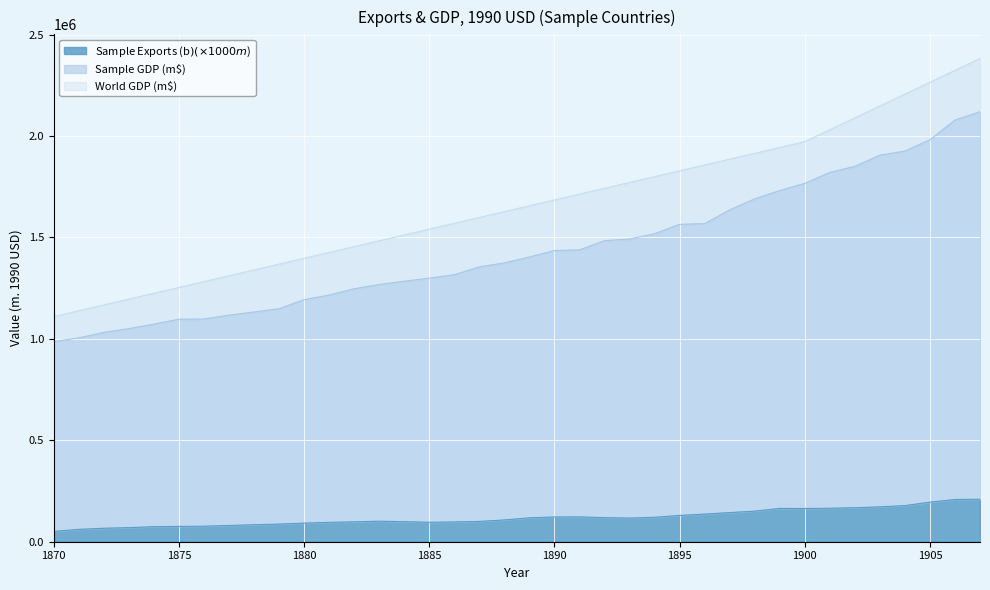

What is the total value across all series at 1905?

2264691.7